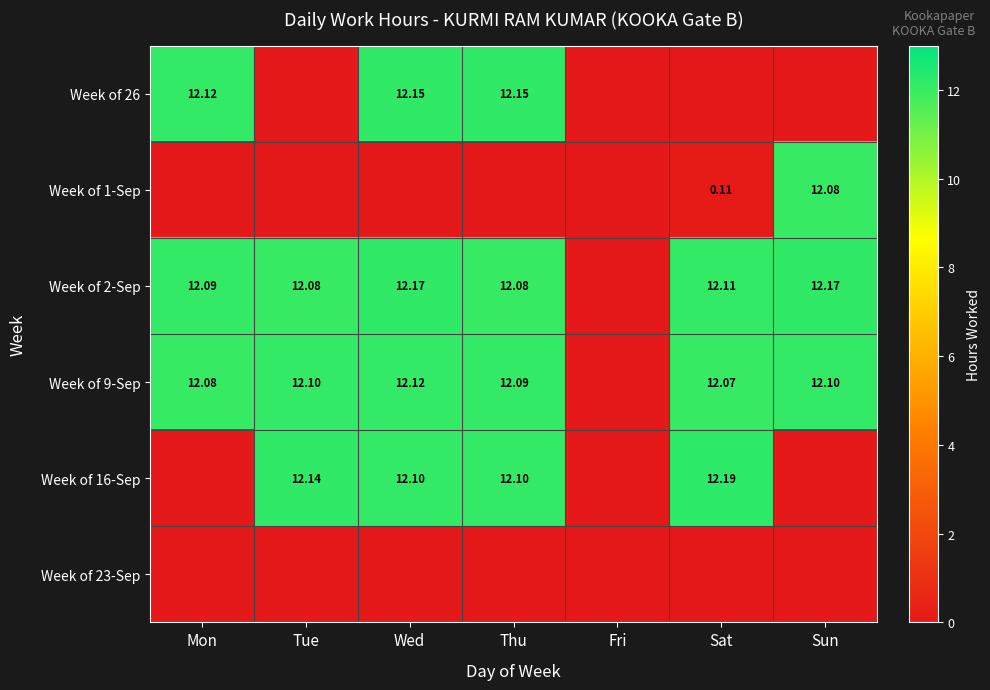

Which series has the largest total across all categories?

Week of 2-Sep